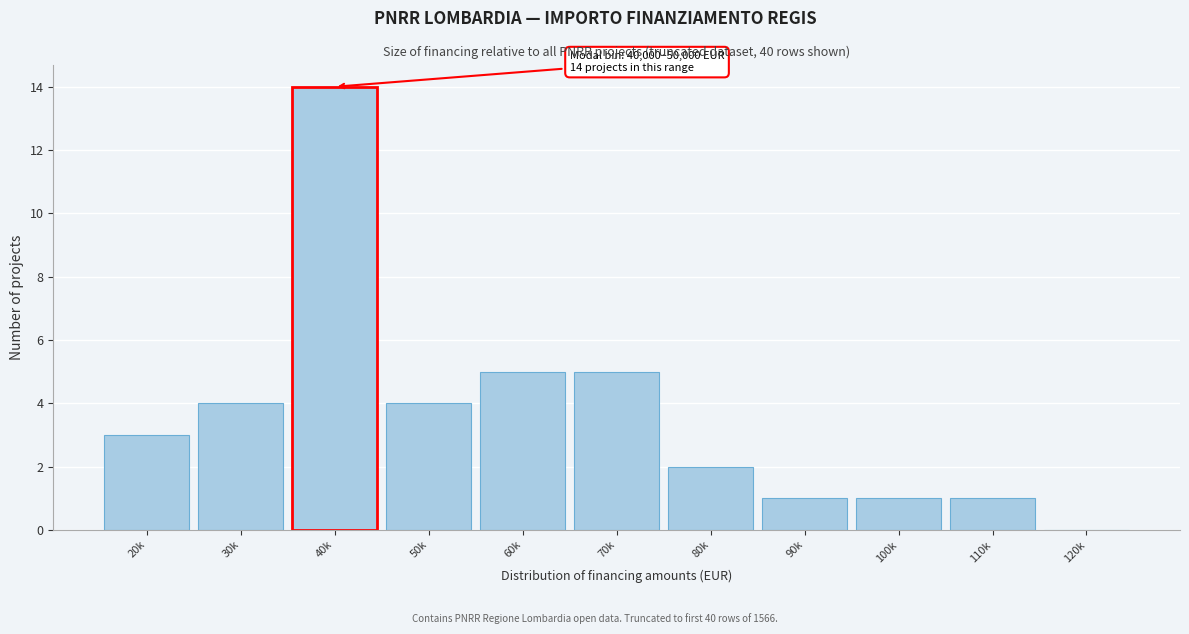

Reading left to right, extract all data points from this chart.

20k=3	30k=4	40k=14	50k=4	60k=5	70k=5	80k=2	90k=1	100k=1	110k=1	120k=0